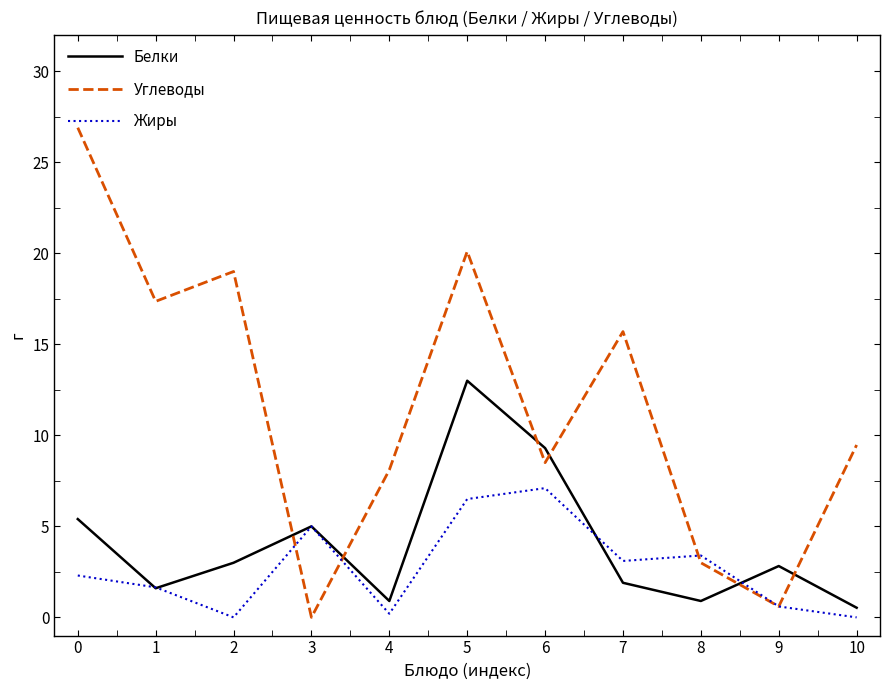

Does the chart display data point markers on the line(s)?

No